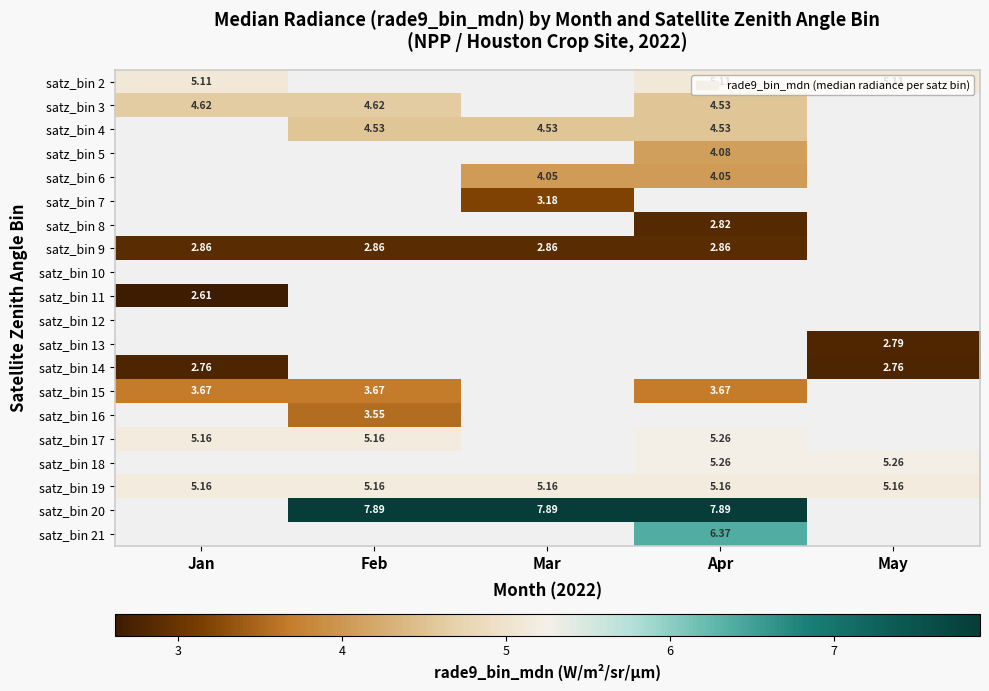

Is the value of satz_bin 20 at Mar greater than the value of satz_bin 19 at Feb?

Yes